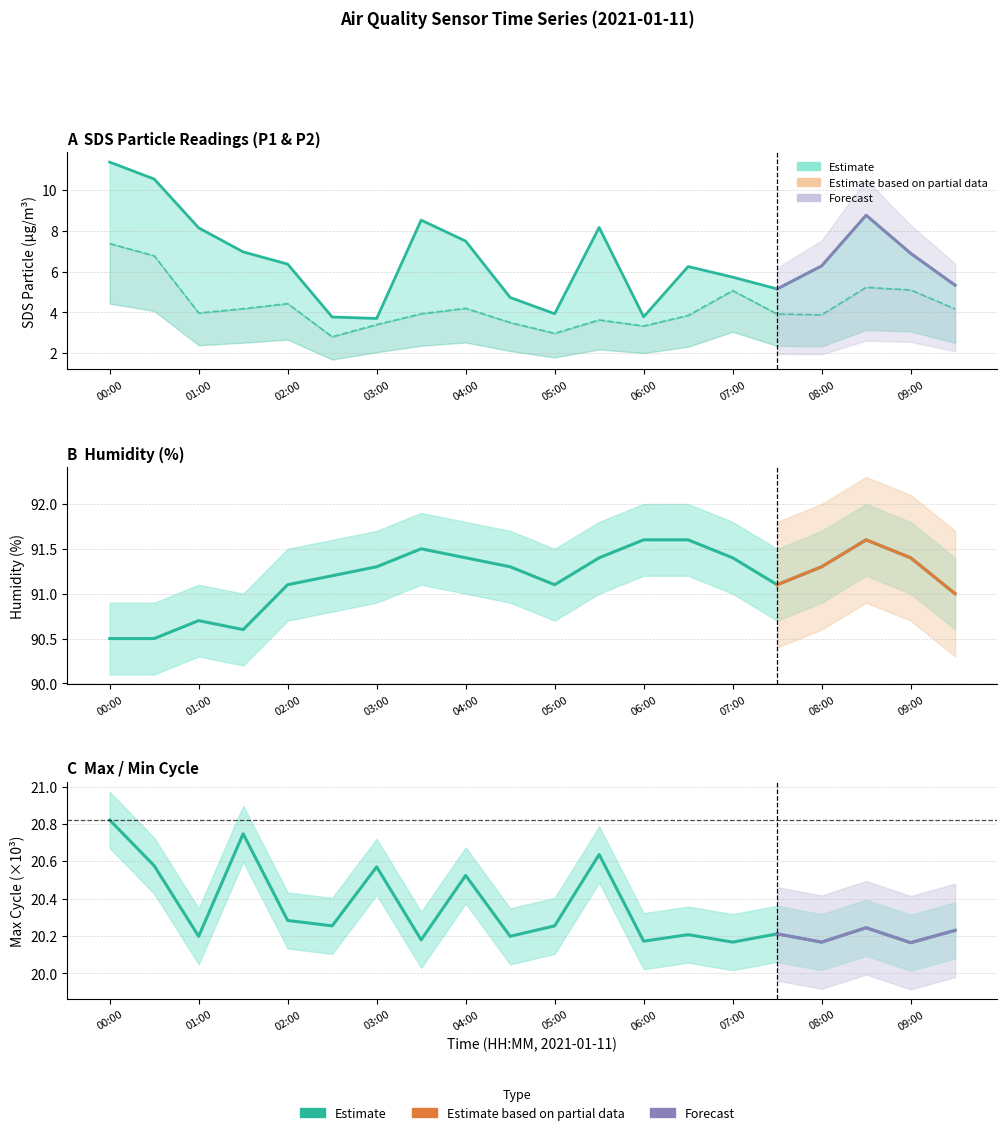

Reading left to right, what are all the values shown in this chart?

SDS_P1: 11.4	10.6	8.2	7.0	6.4	3.8	3.7	8.5	7.5	4.7	3.9	8.2	3.8	6.2	5.7	5.2	6.3	8.8	6.9	5.3
SDS_P2: 7.4	6.8	4.0	4.2	4.4	2.8	3.4	3.9	4.2	3.5	3.0	3.6	3.3	3.9	5.1	3.9	3.9	5.2	5.1	4.2
Humidity: 90.5	90.5	90.7	90.6	91.1	91.2	91.3	91.5	91.4	91.3	91.1	91.4	91.6	91.6	91.4	91.1	91.3	91.6	91.4	91.0
Max_cycle (÷1000): 20.8	20.6	20.2	20.7	20.3	20.3	20.6	20.2	20.5	20.2	20.3	20.6	20.2	20.2	20.2	20.2	20.2	20.2	20.2	20.2